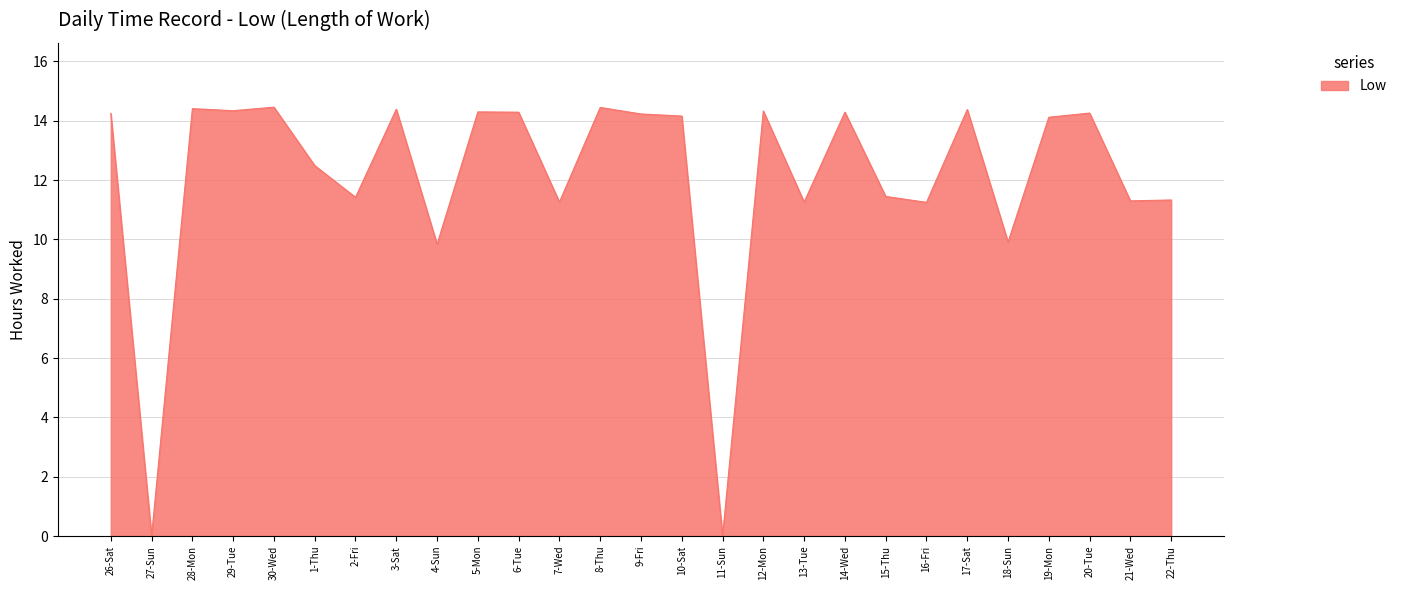

What position from the left is 27-Sun?

2